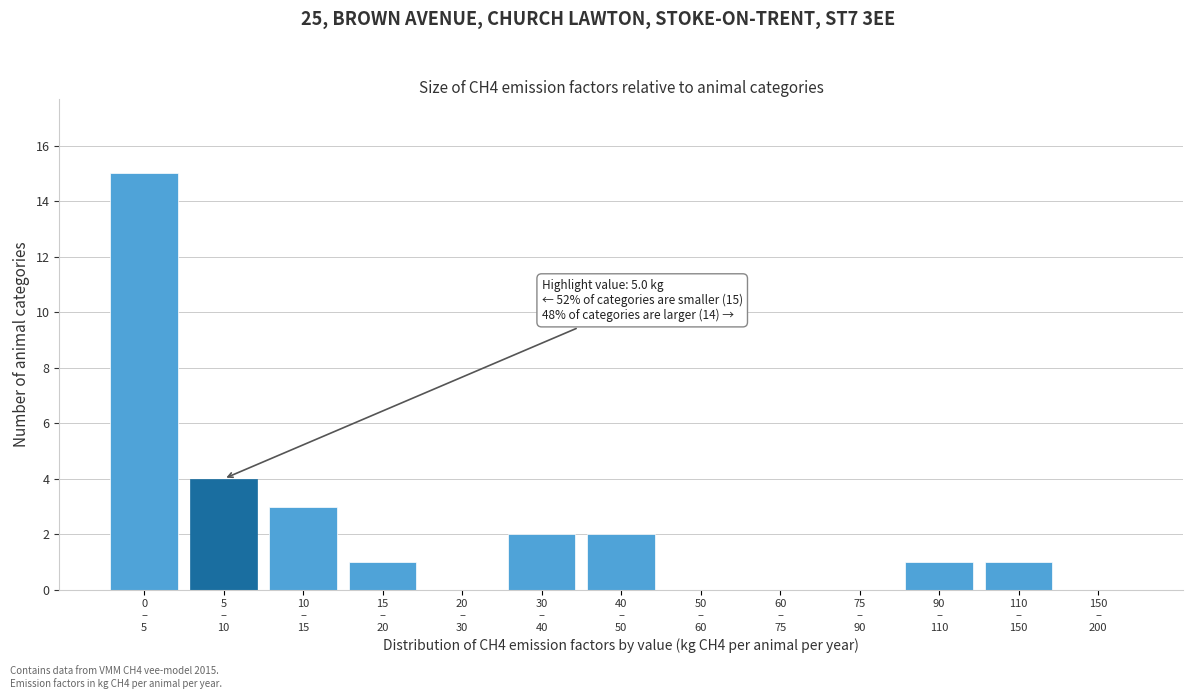

What is the greatest value displayed?

15